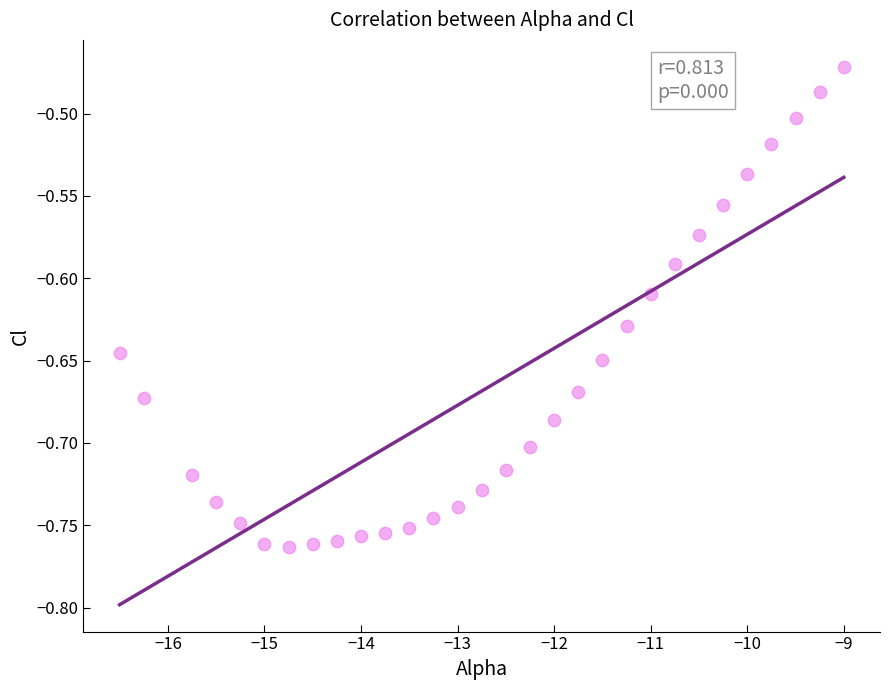

What is the range of X values (max minus min)?

7.5